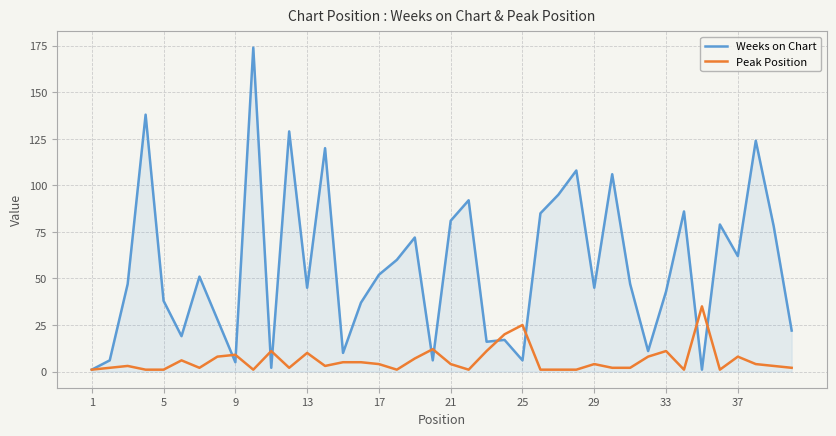

Which series has the widest spread of values?

Weeks on Chart